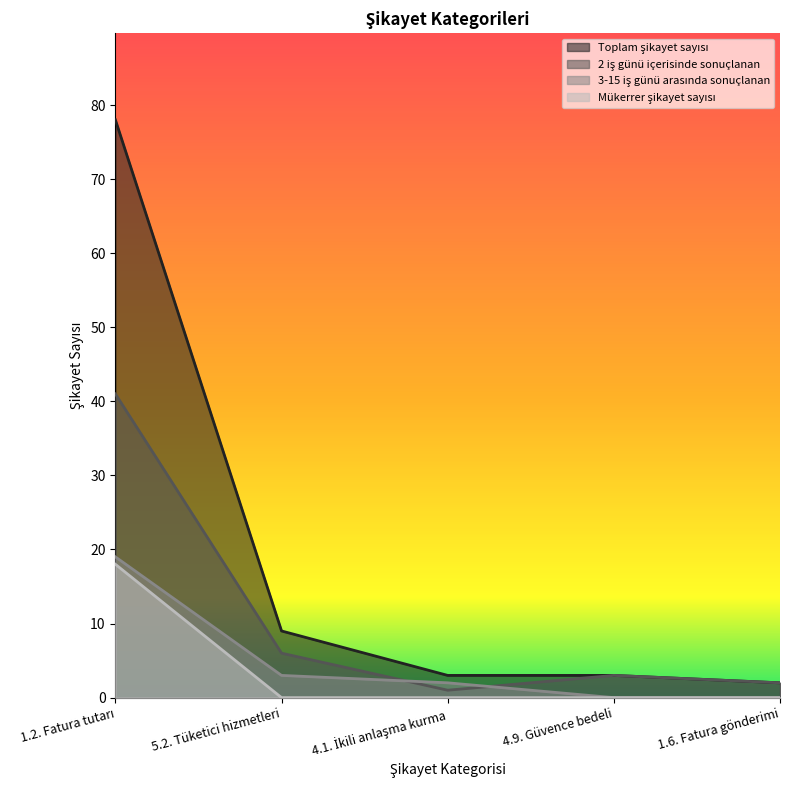

True or false: Toplam şikayet sayısı has more than 0 interior local peaks.

False